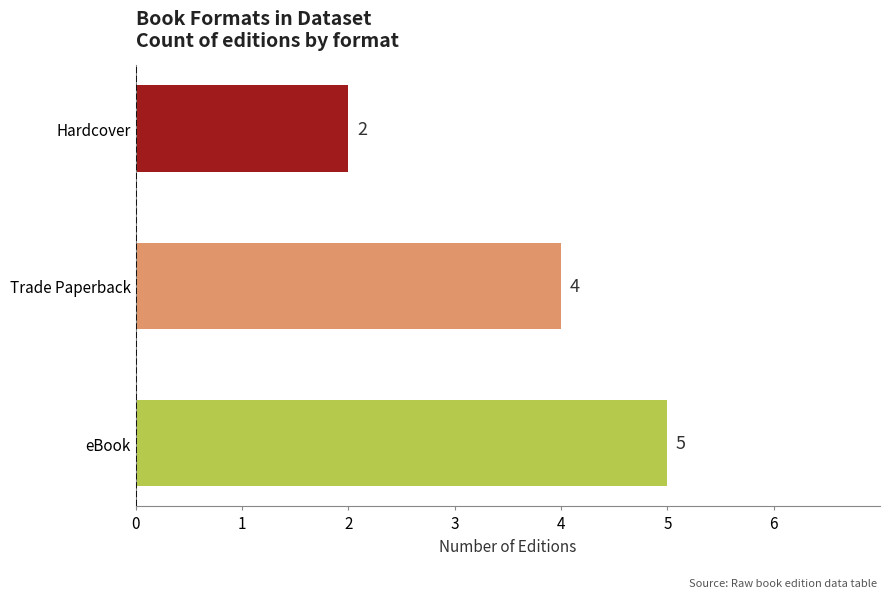

What is the maximum value shown in the chart?

5